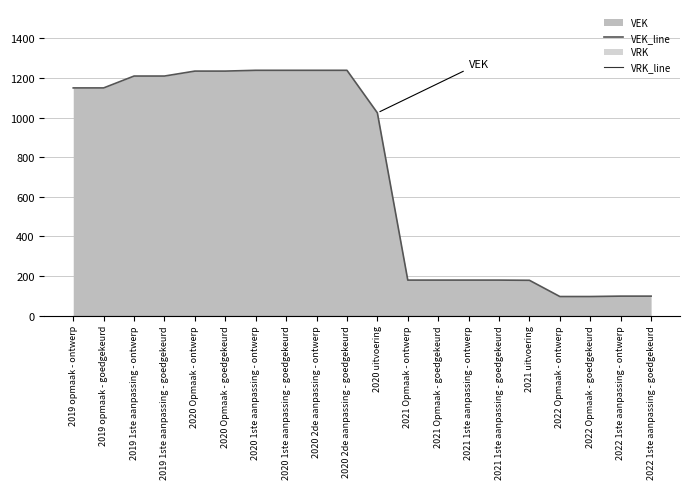

How many lines are shown in the chart?

2